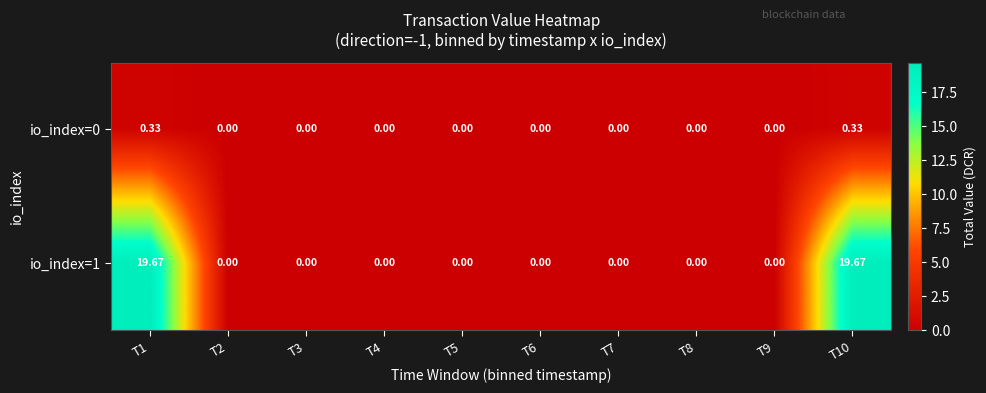

Is the value of io_index=0 at T7 greater than the value of io_index=1 at T1?

No